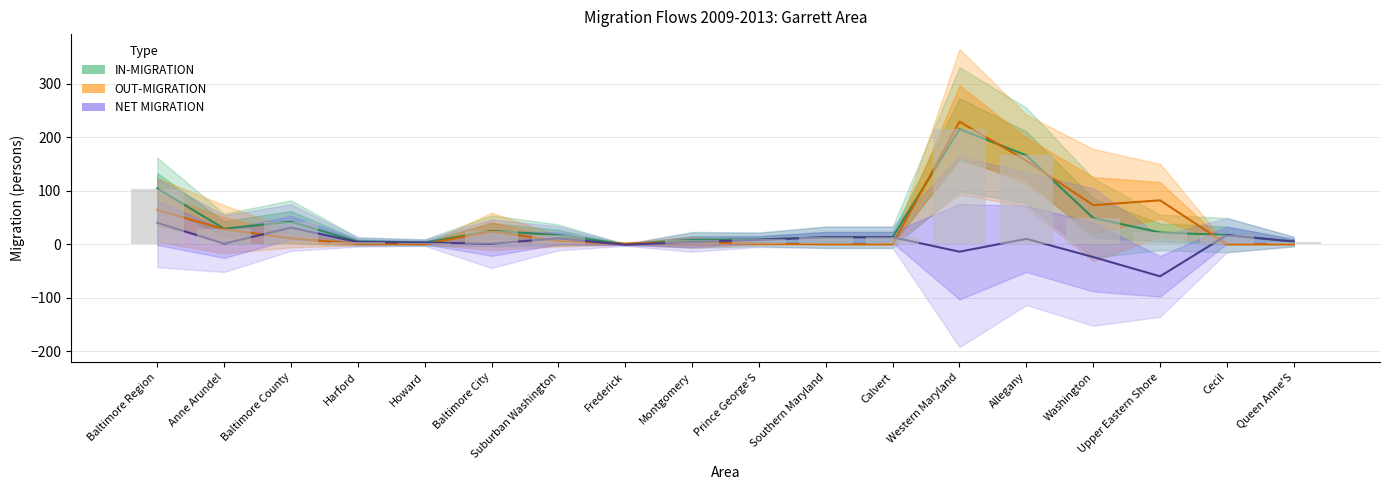

What is the spread (max minus min) of values at Upper Eastern Shore?

142